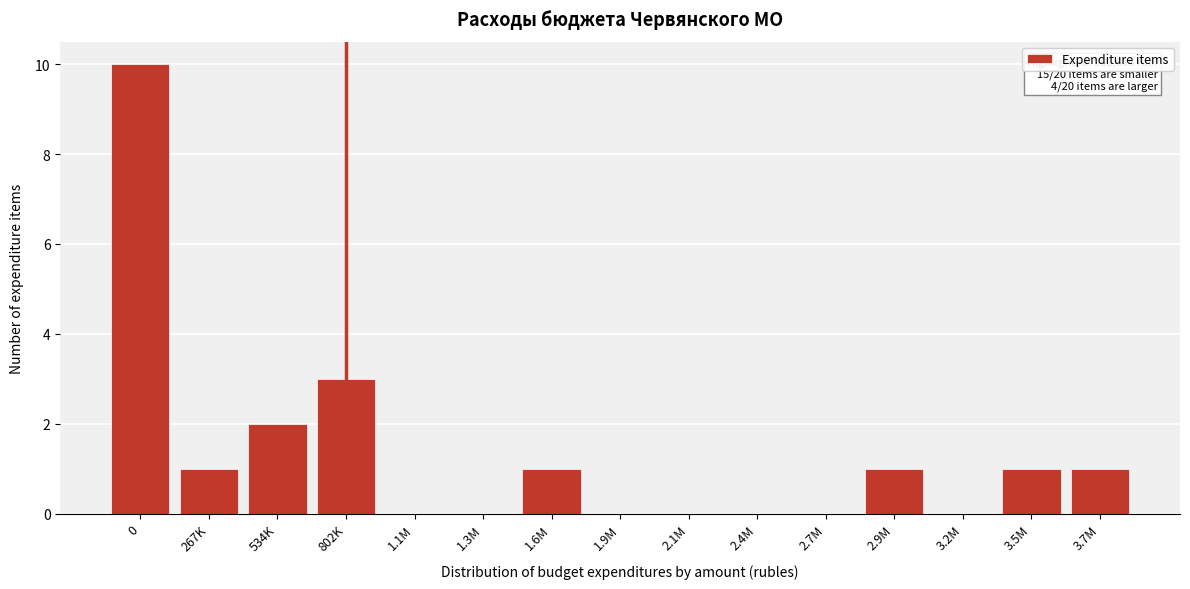

Reading left to right, extract all data points from this chart.

0=10	267K=1	534K=2	802K=3	1.1M=0	1.3M=0	1.6M=1	1.9M=0	2.1M=0	2.4M=0	2.7M=0	2.9M=1	3.2M=0	3.5M=1	3.7M=1